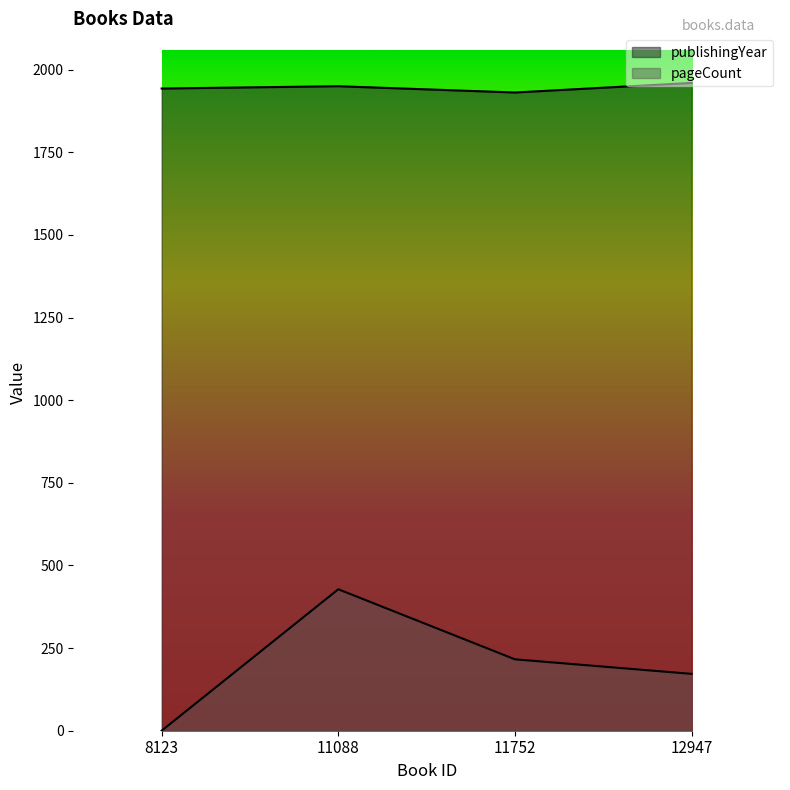

What is the difference between the pageCount values at 11088 and 8123?

428